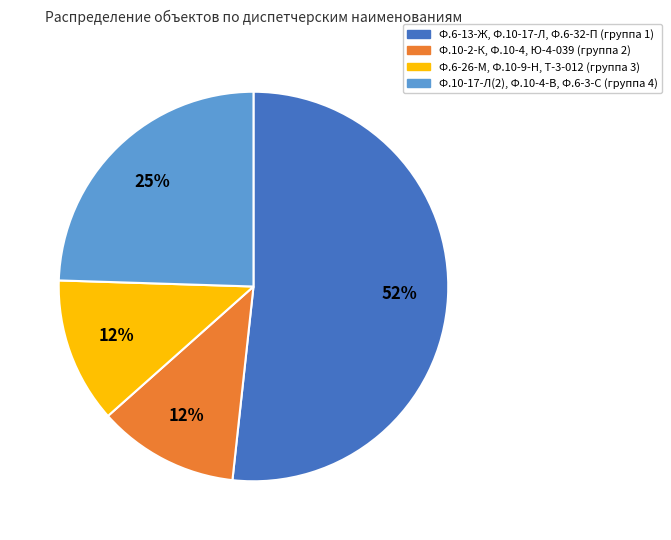

Is there any slice that represents more than half of the pie?

Yes